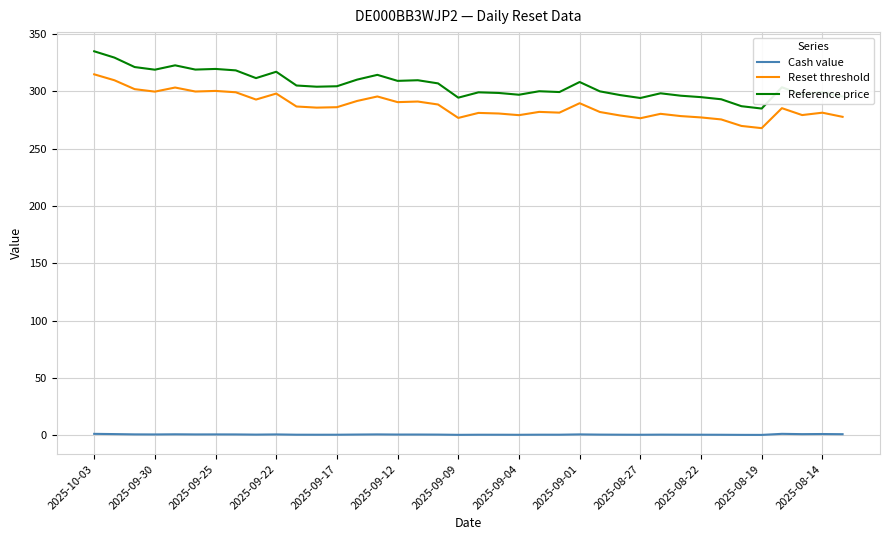

Which series has the largest total across all categories?

Reference price